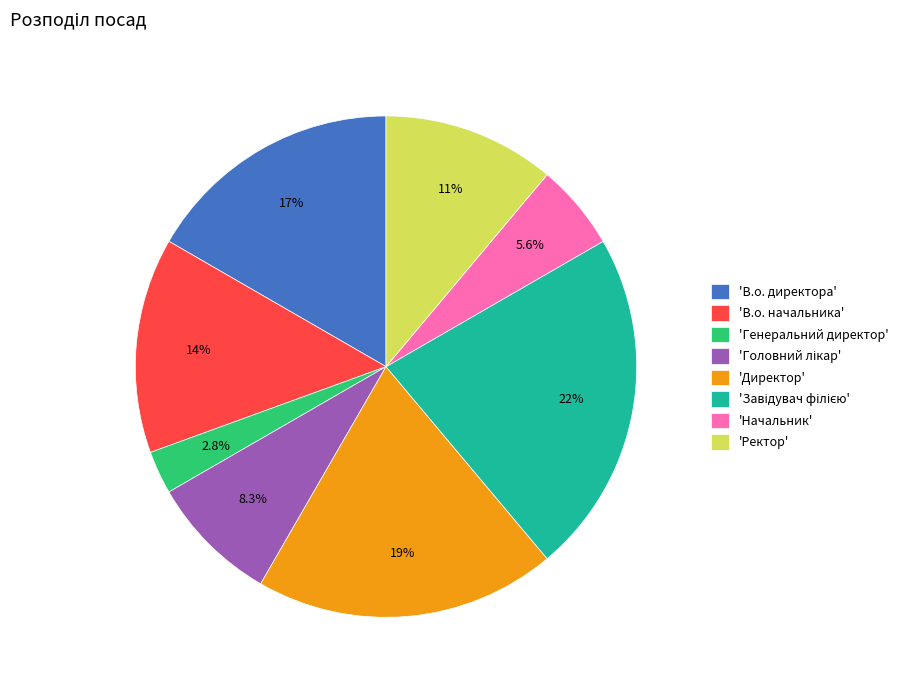

How many slices are in this pie chart?

8